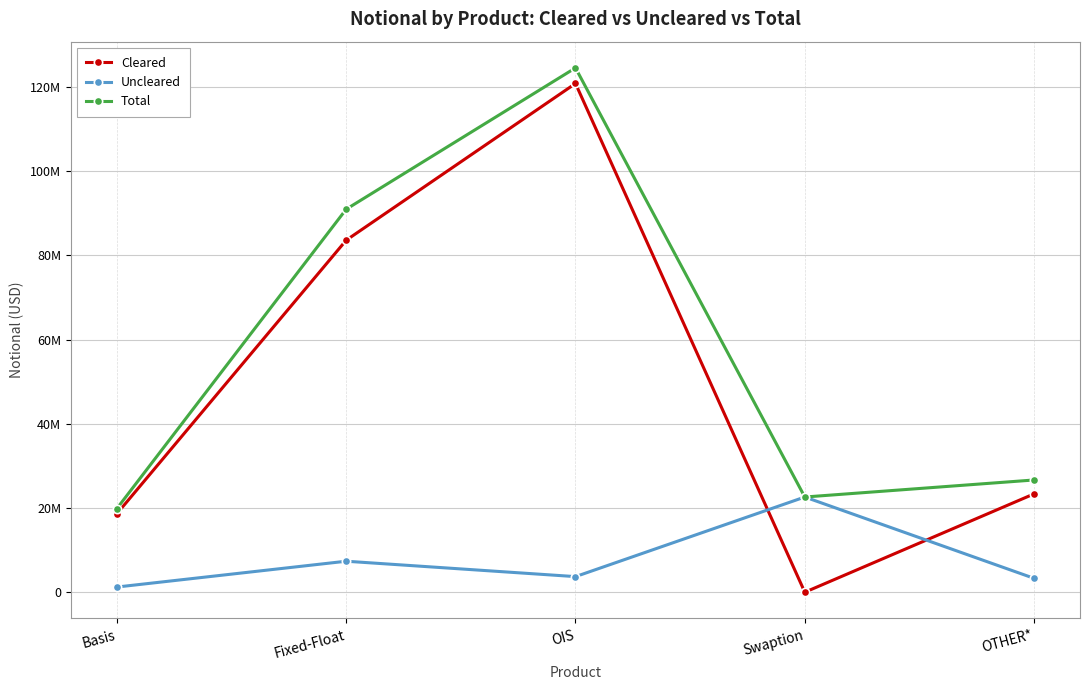

Is this an area chart (filled region under the line)?

No